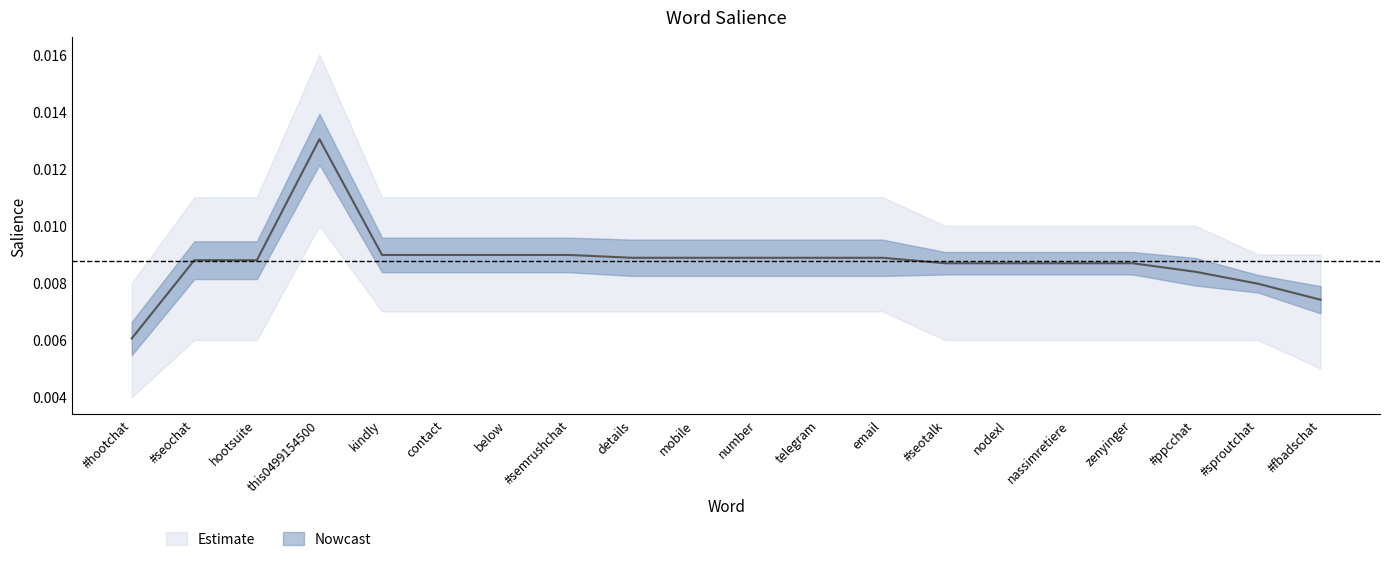

At which label does Salience reach its peak?

this0499154500